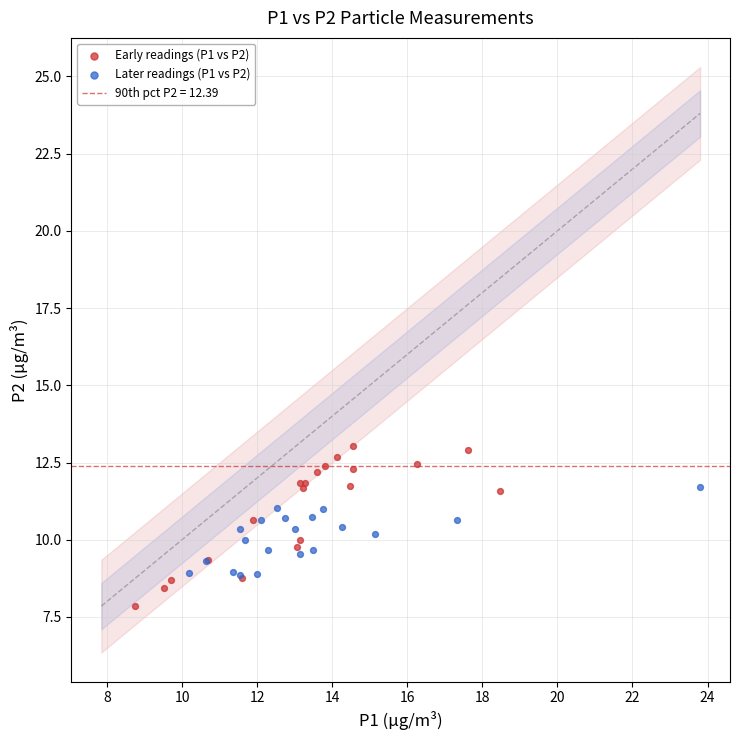

Which series reaches the minimum Y coordinate?

Early readings (P1 vs P2)